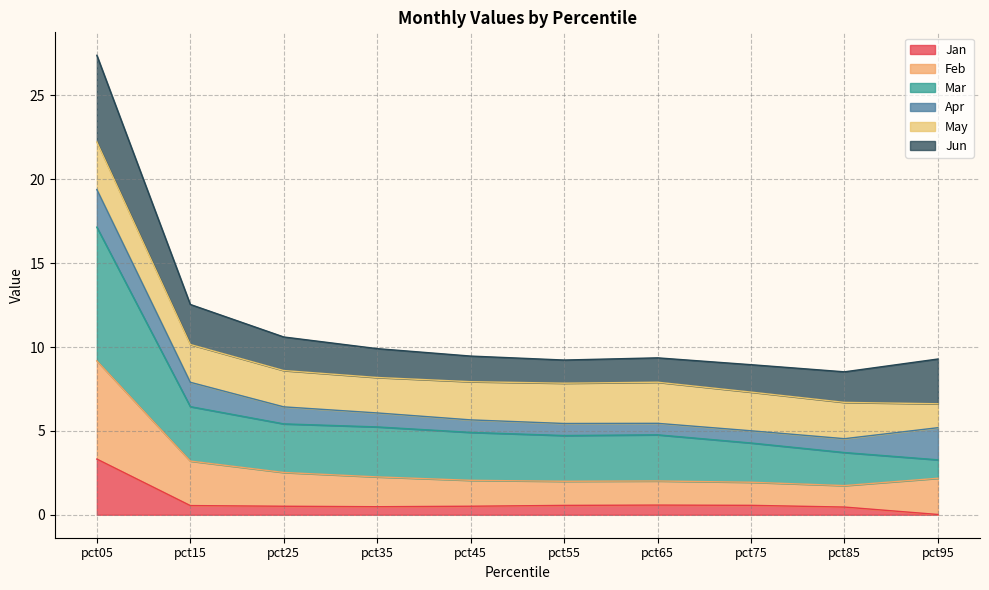

Does the chart display data point markers on the line(s)?

No